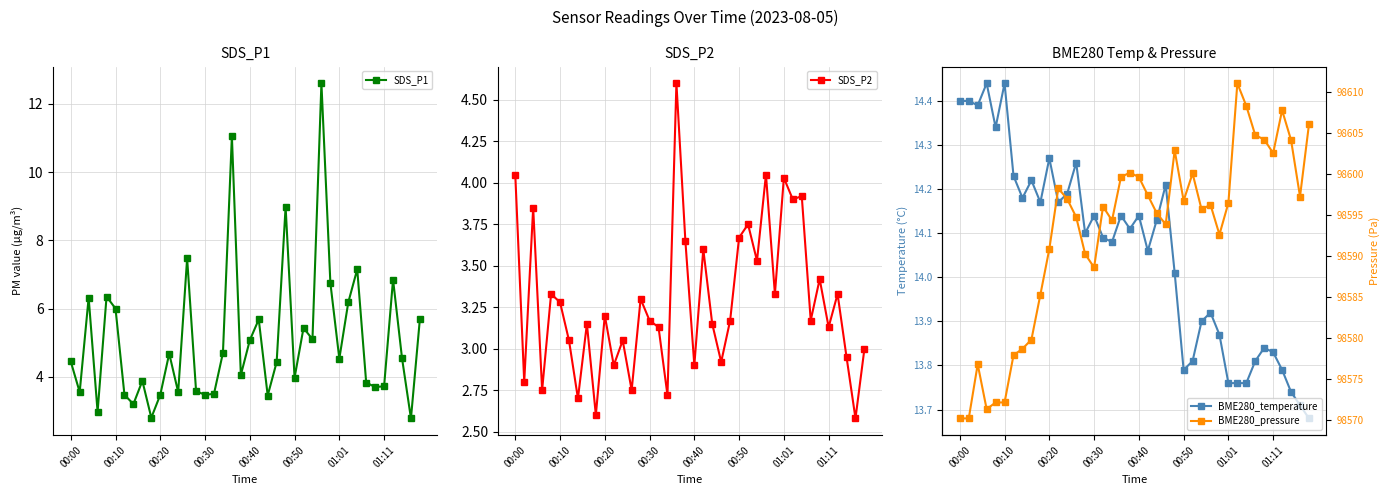

How many interior local valleys does the BME280_temperature series have?

10